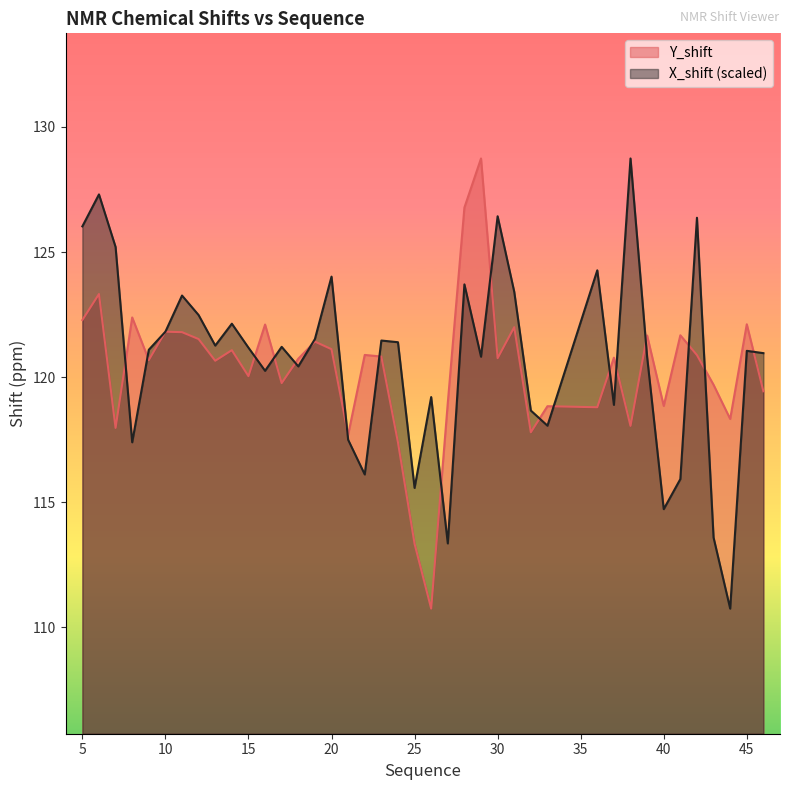

What is the sum of the Y_shift values at 20 and 14?

242.2